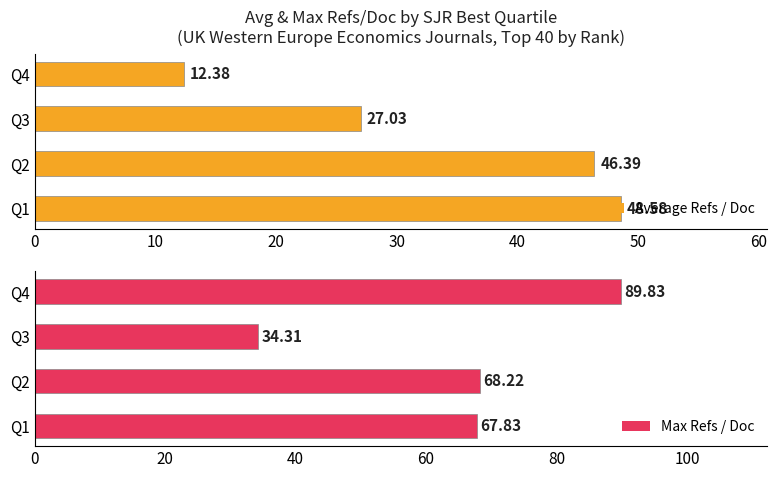

Does the chart contain any negative values?

No